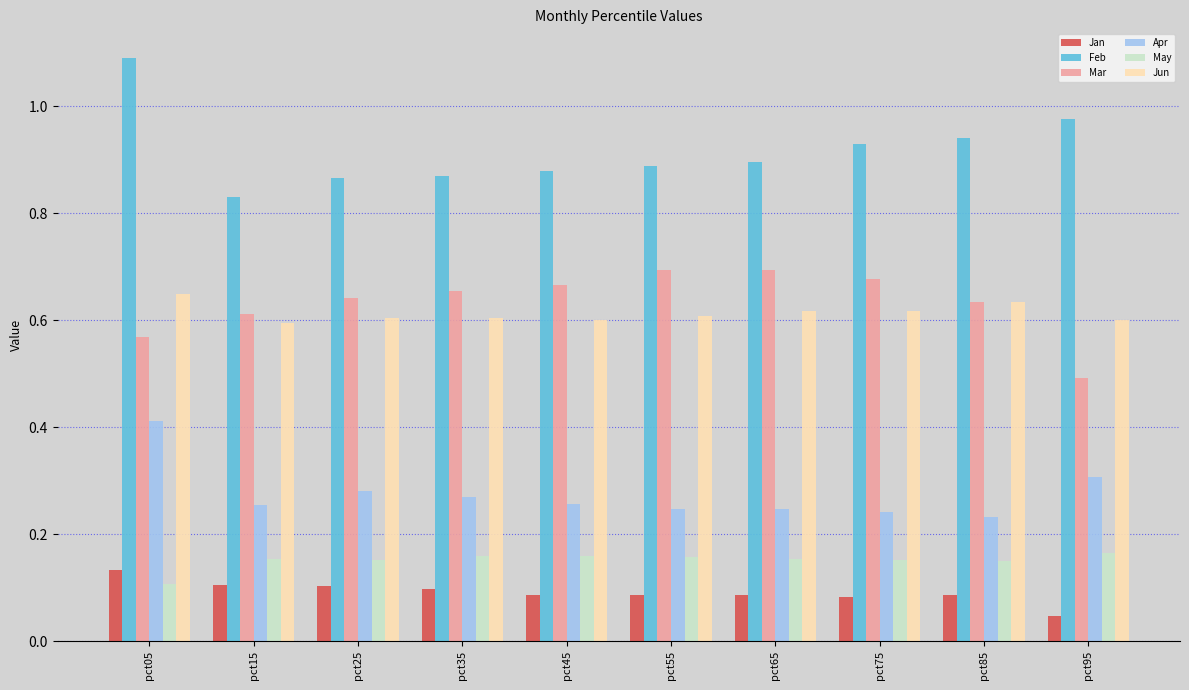

At which category is the sum across all series the highest?

pct05